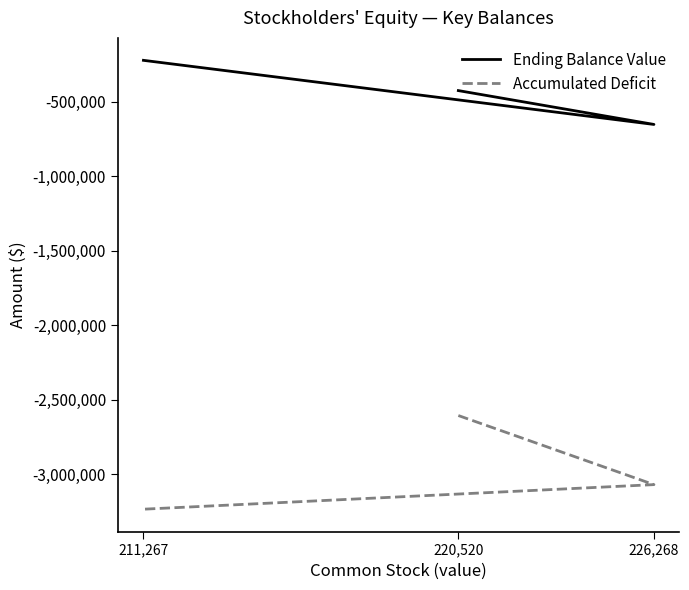

Which series has the largest total across all categories?

Ending Balance Value